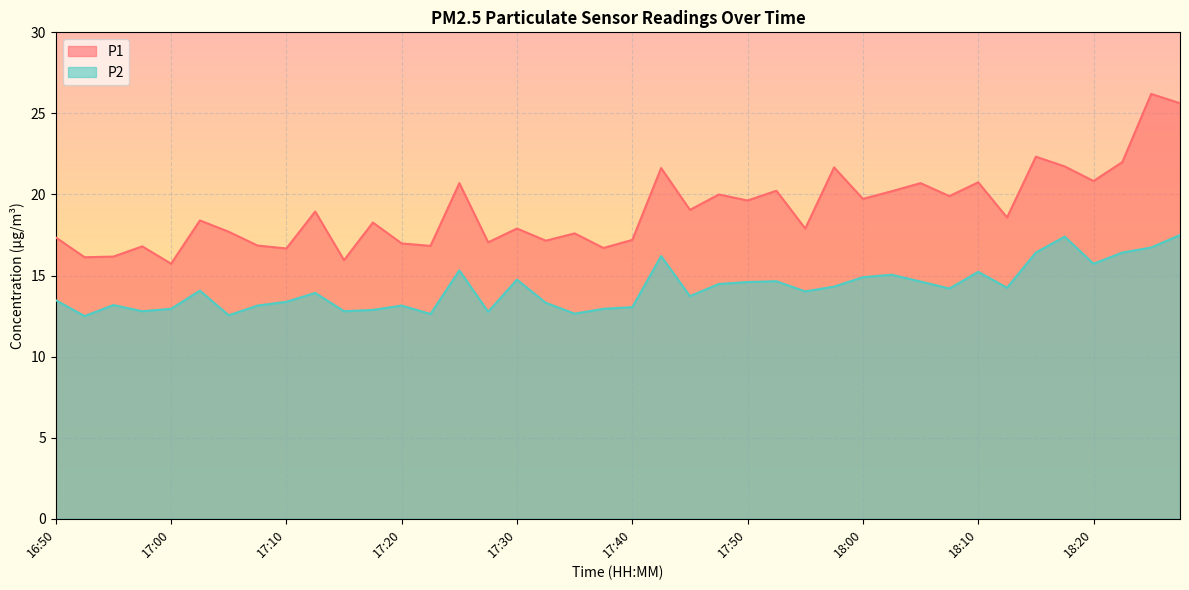

What is the total value across all series at 17:25?

36.0